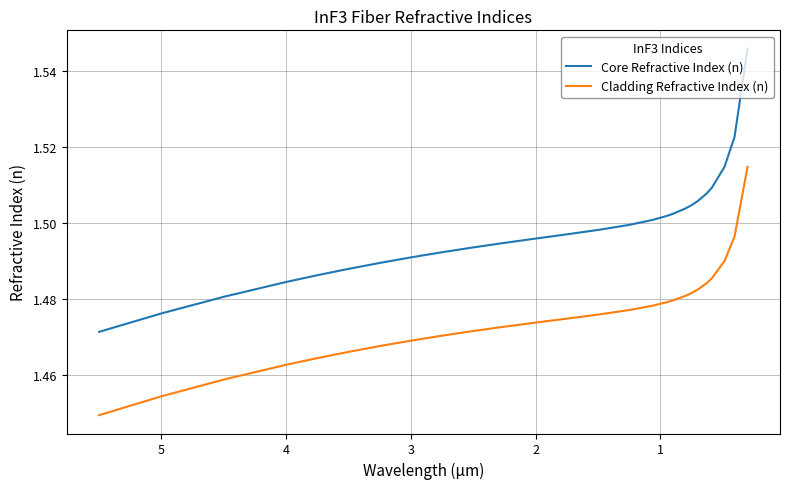

What is the maximum value shown in the chart?

1.5